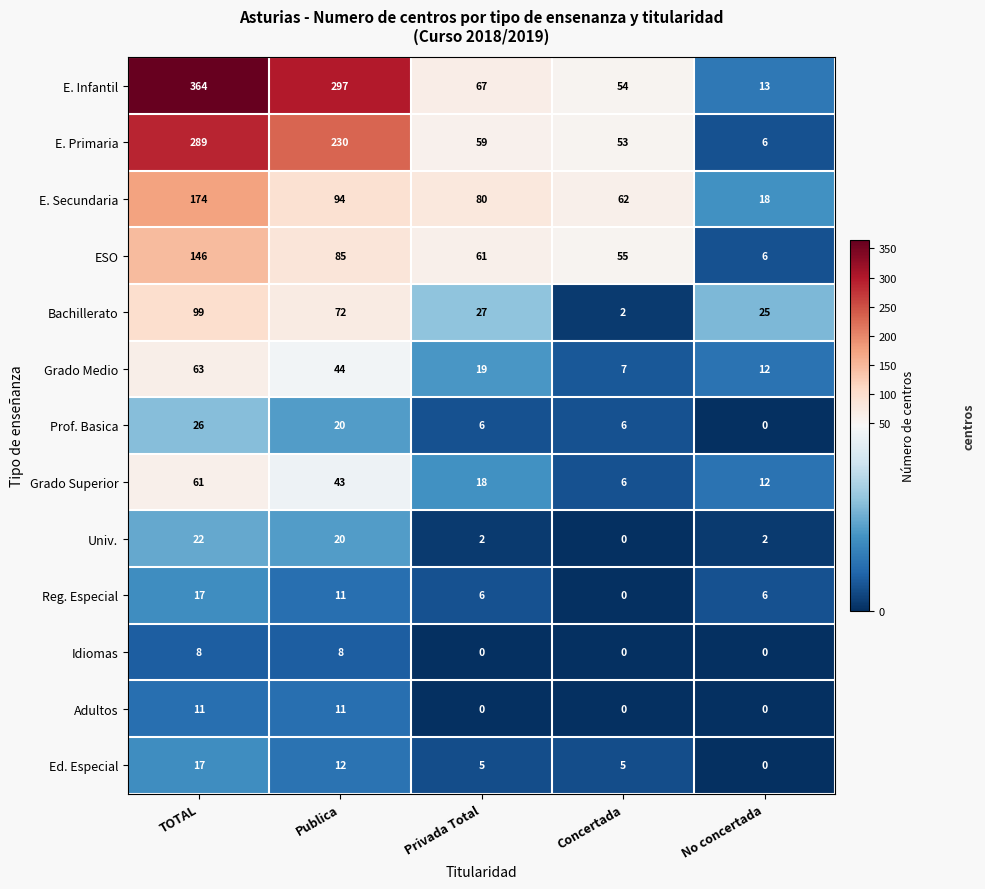

Where does the Ed. Especial series first go above 5?

TOTAL